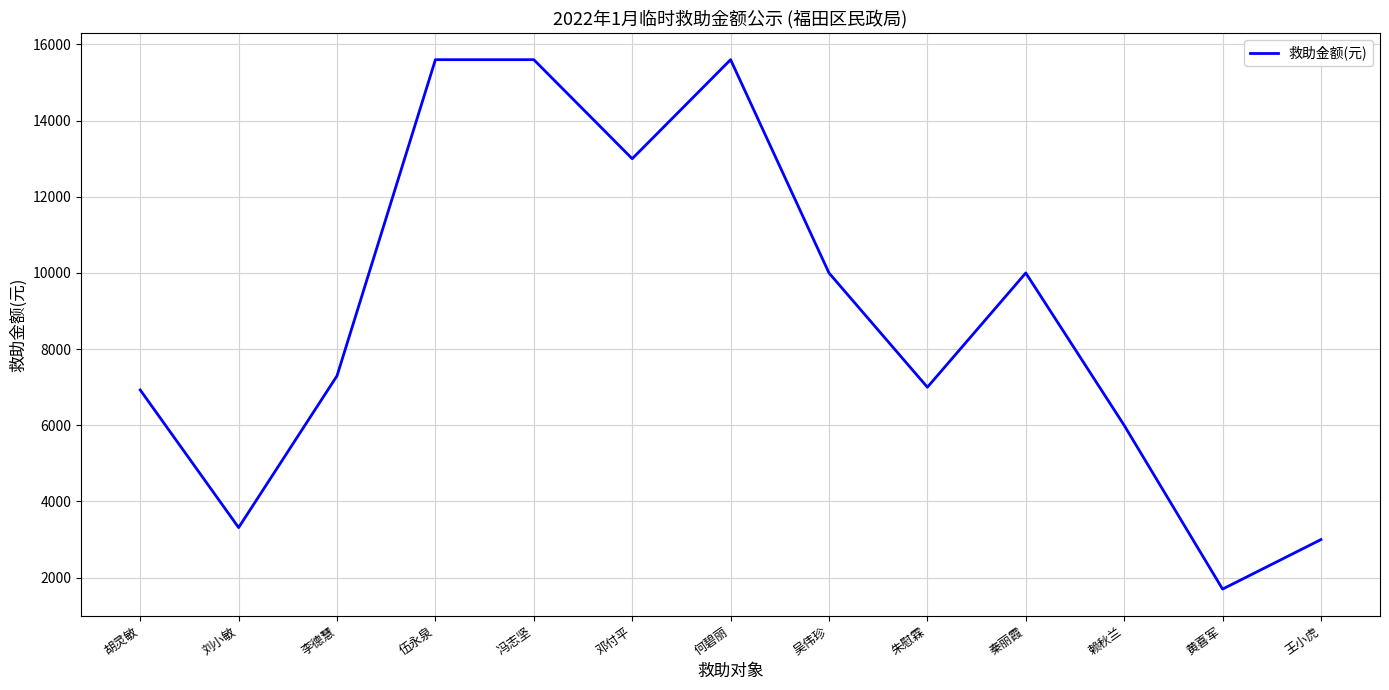

What is the minimum value shown in the chart?

1700